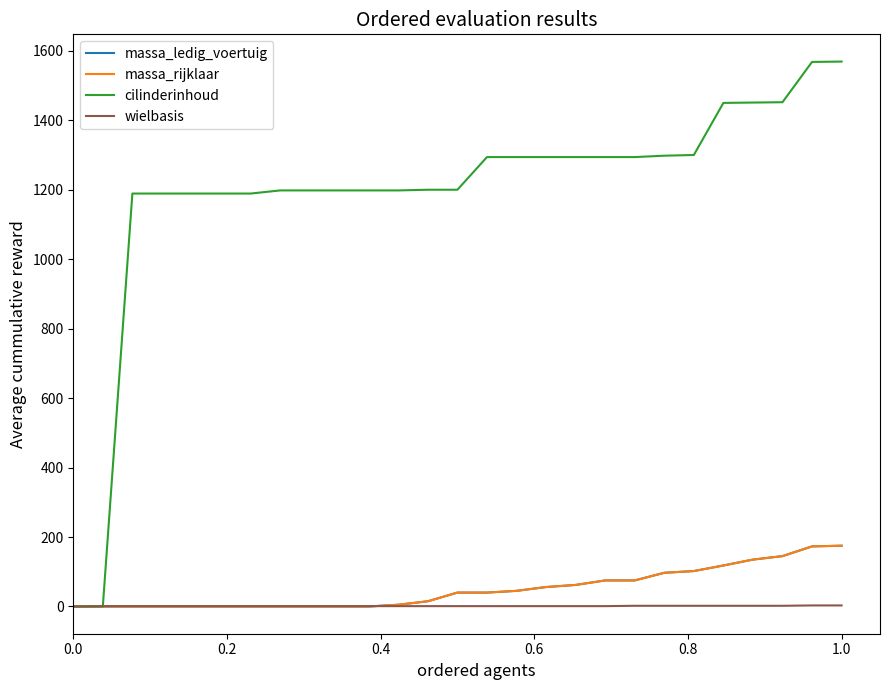

What is the value of the cilinderinhoud point at the 23rd from the left?

1450